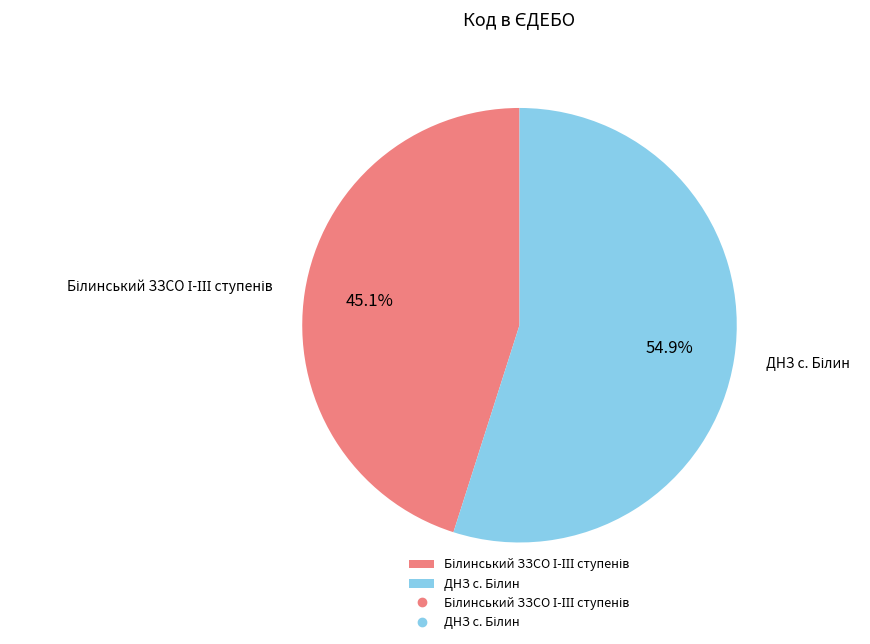

Is there any slice that represents more than half of the pie?

Yes